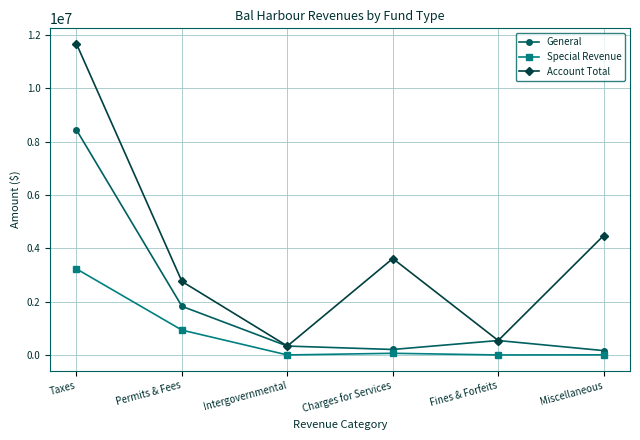

What are all the series names shown in the legend?

General, Special Revenue, Account Total